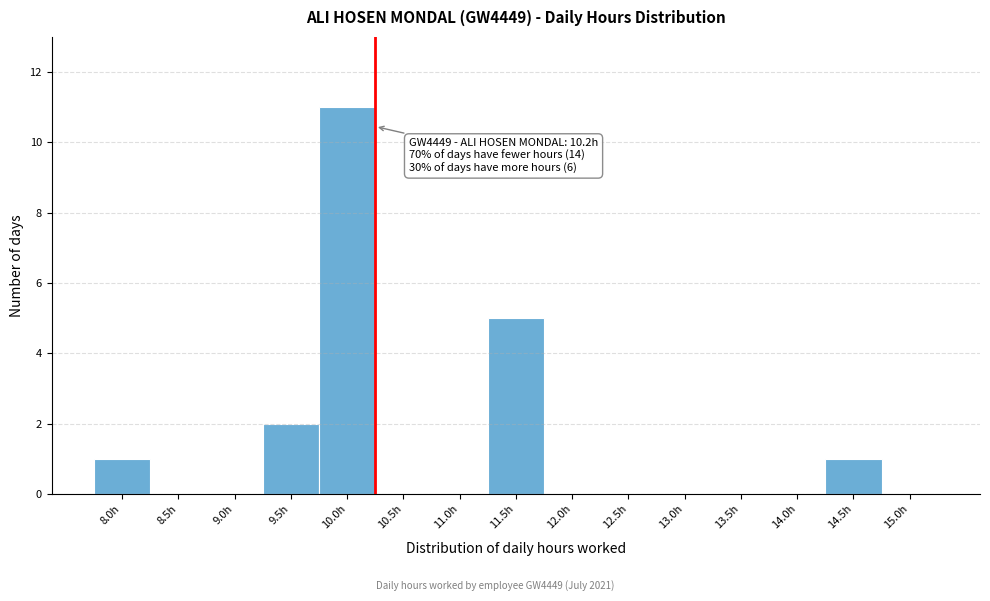

Reading right to left, transcribe all the data shown in this chart.

15.0h=0	14.5h=1	14.0h=0	13.5h=0	13.0h=0	12.5h=0	12.0h=0	11.5h=5	11.0h=0	10.5h=0	10.0h=11	9.5h=2	9.0h=0	8.5h=0	8.0h=1